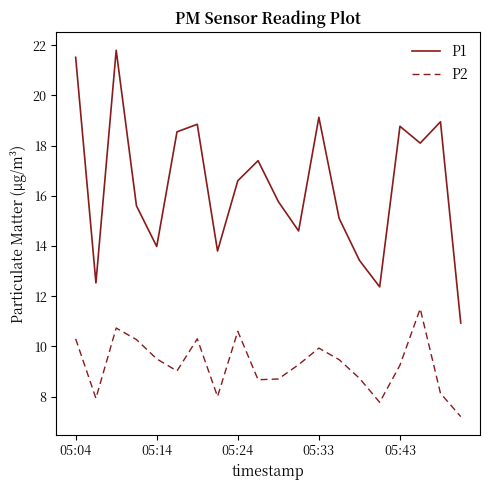

List the series in order of their overall mean, lowest first.

P2, P1